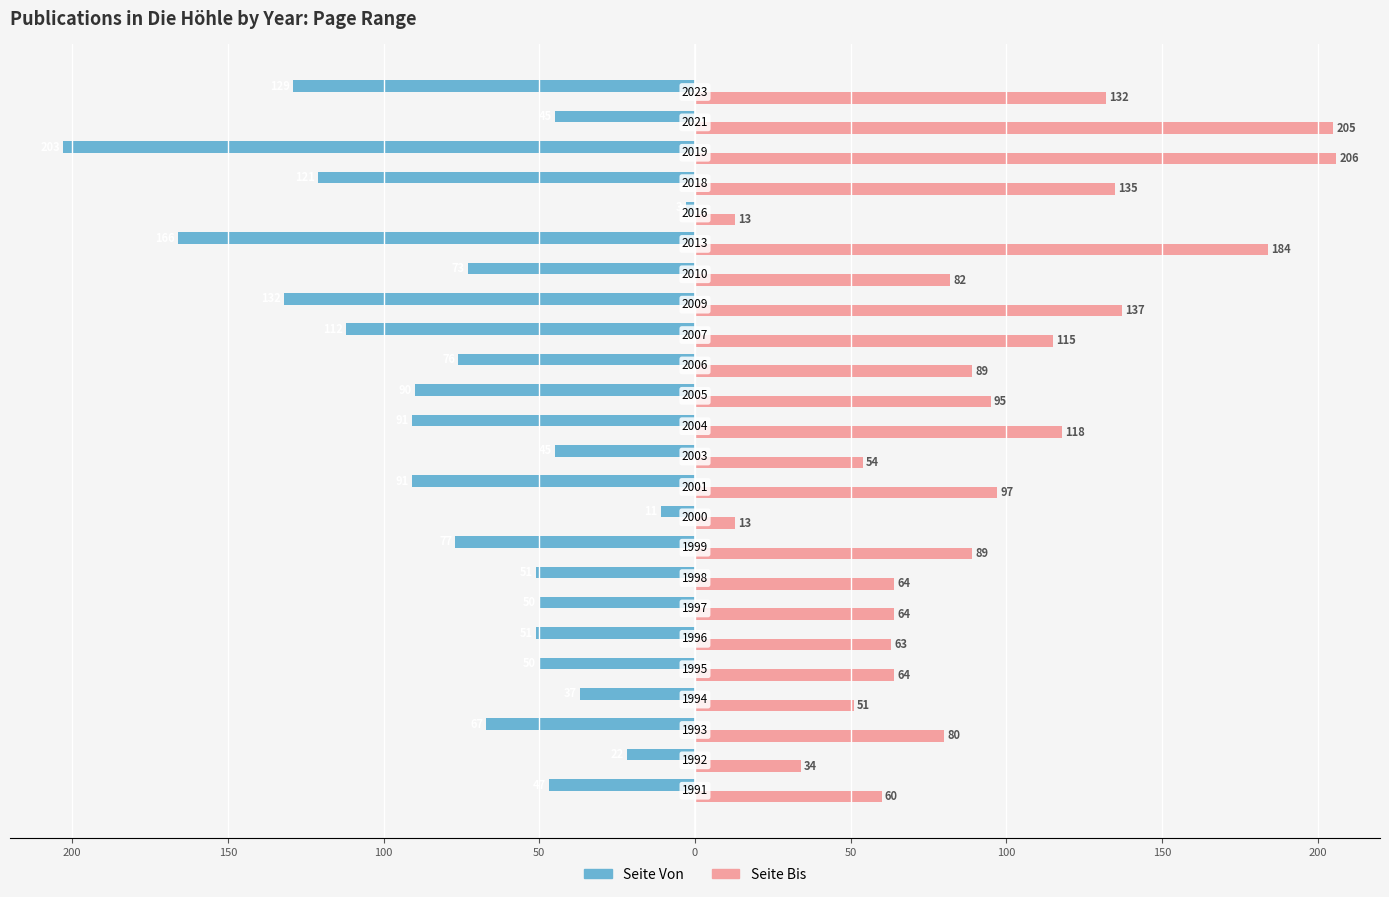

What are all the series names shown in the legend?

Seite Von, Seite Bis